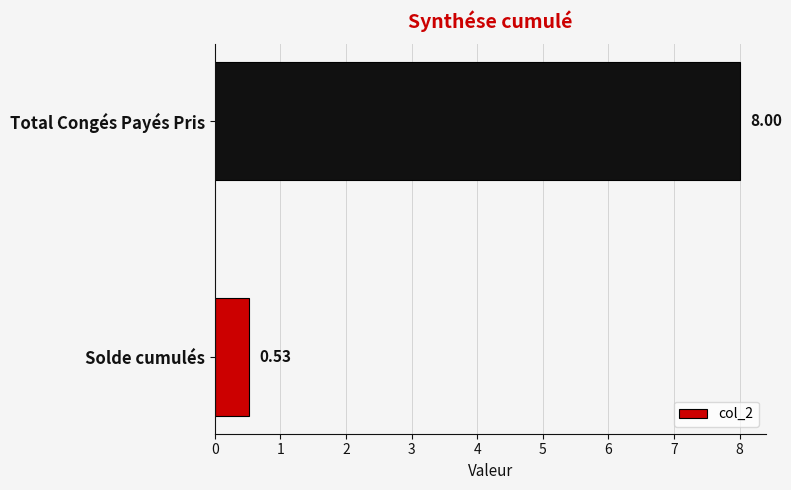

What is the difference between the maximum and minimum values?

7.5